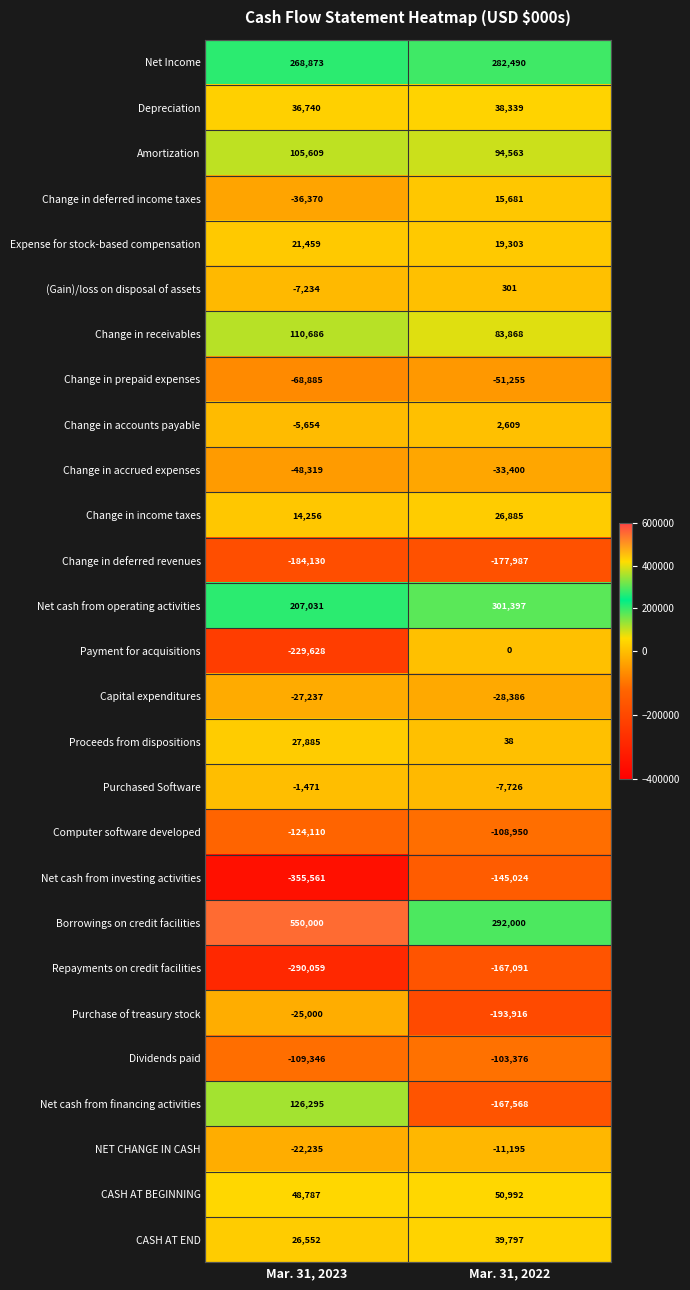

True or false: Change in prepaid expenses has a value of -51255 at Mar. 31, 2022.

True